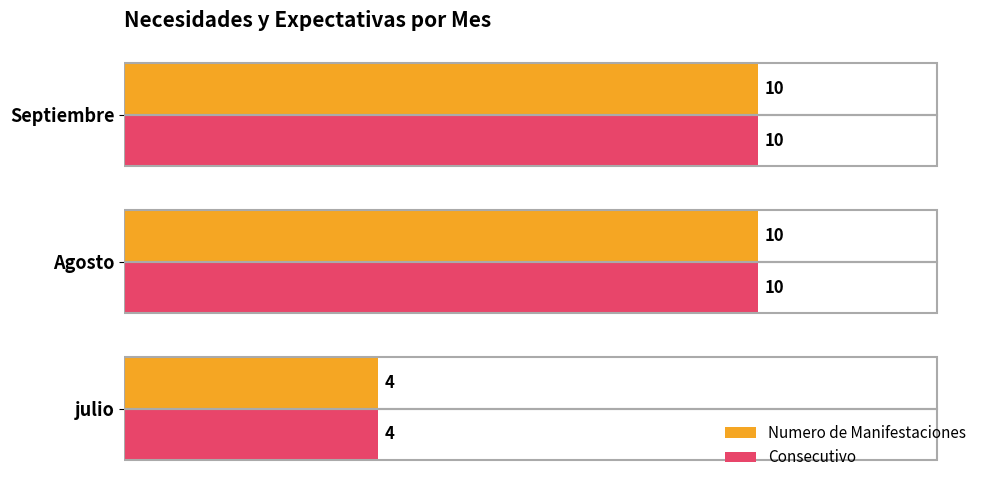

How many Numero de Manifestaciones values are between 4 and 10?

3